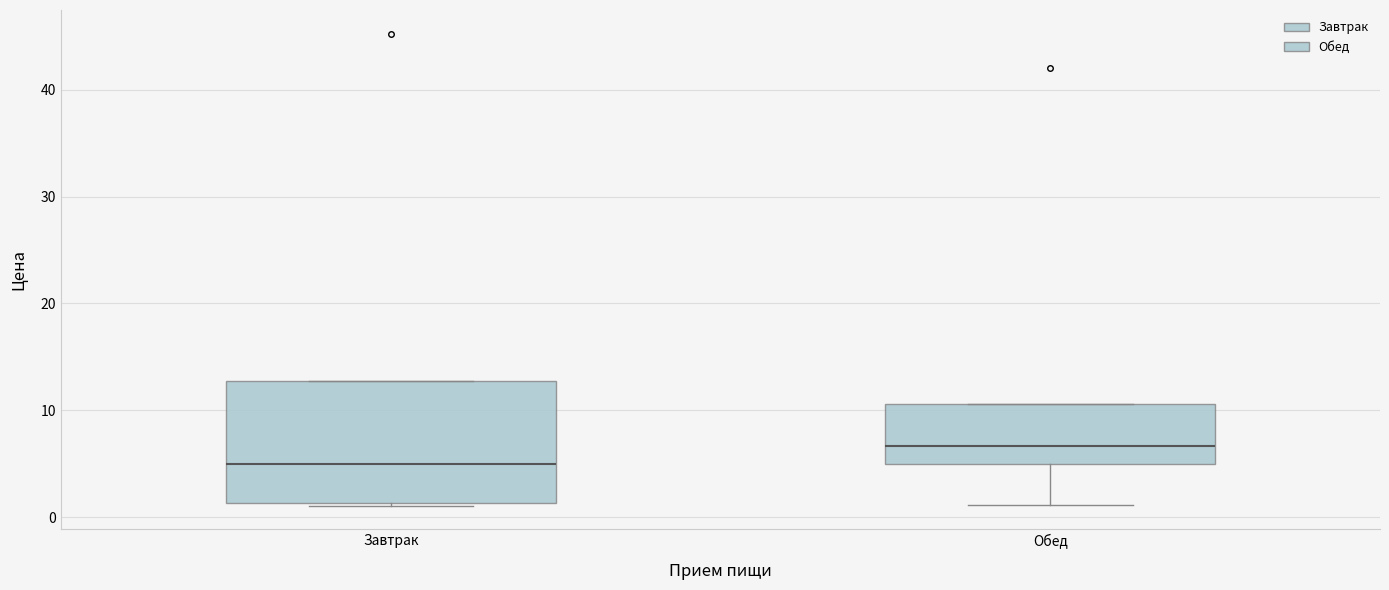

Reading left to right, read every box against the y-axis: the position of its median line, the range the box covers, and the ends of its whiskers. The values are not printed on the chart, so give them approximately, as read against the axis.

Завтрак: median 5, box 1 to 13, whiskers 1 to 13
Обед: median 7, box 5 to 11, whiskers 1 to 11